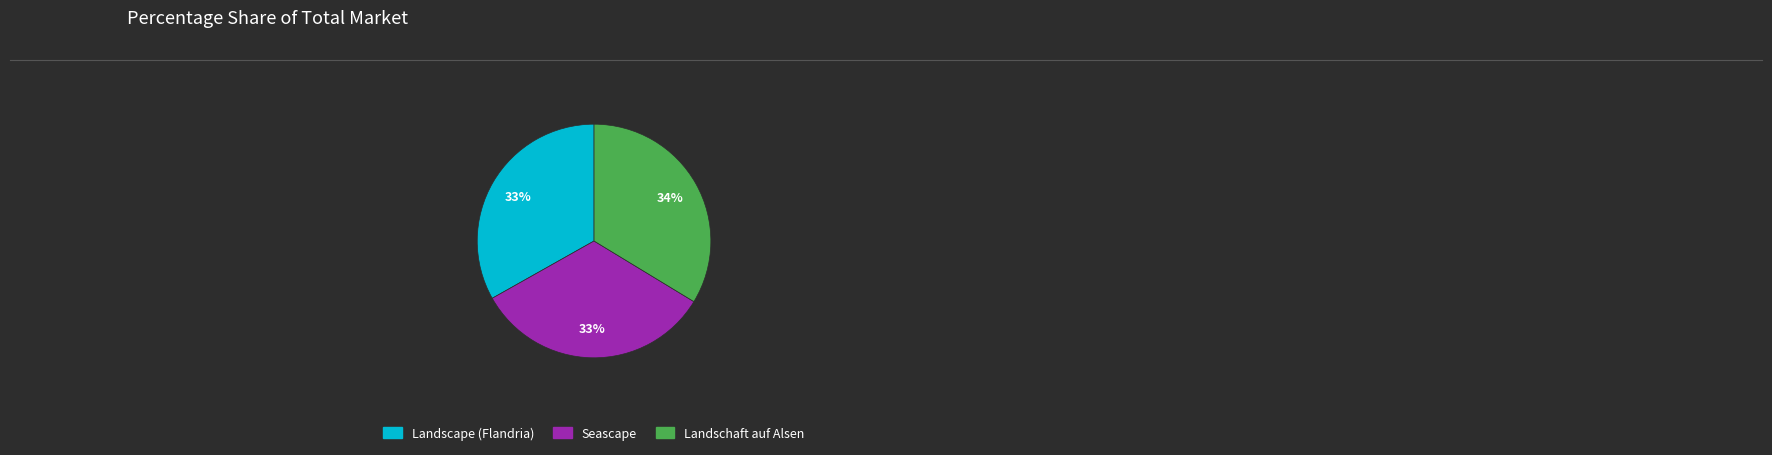

What percentage is the Landscape (Flandria) slice, to the nearest percent?

33%